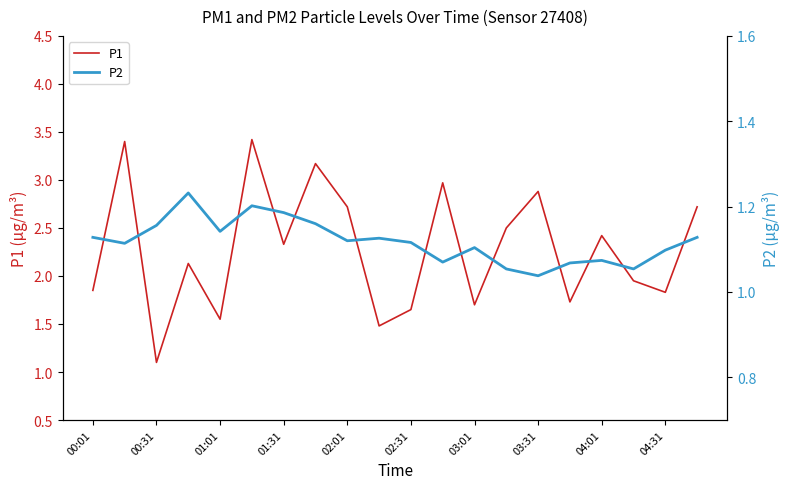

How many series are shown in this chart?

2